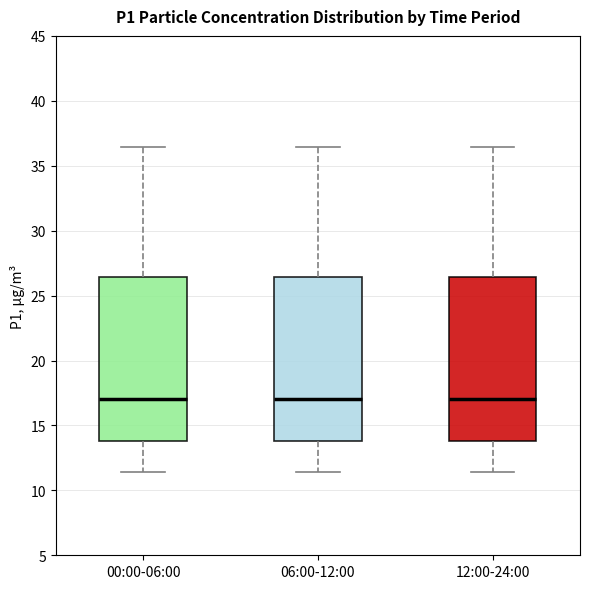

Where does the lower whisker of the box for 12:00-24:00 end on the y-axis? The values are not printed on the chart, so give them approximately, as read against the axis.

11.5